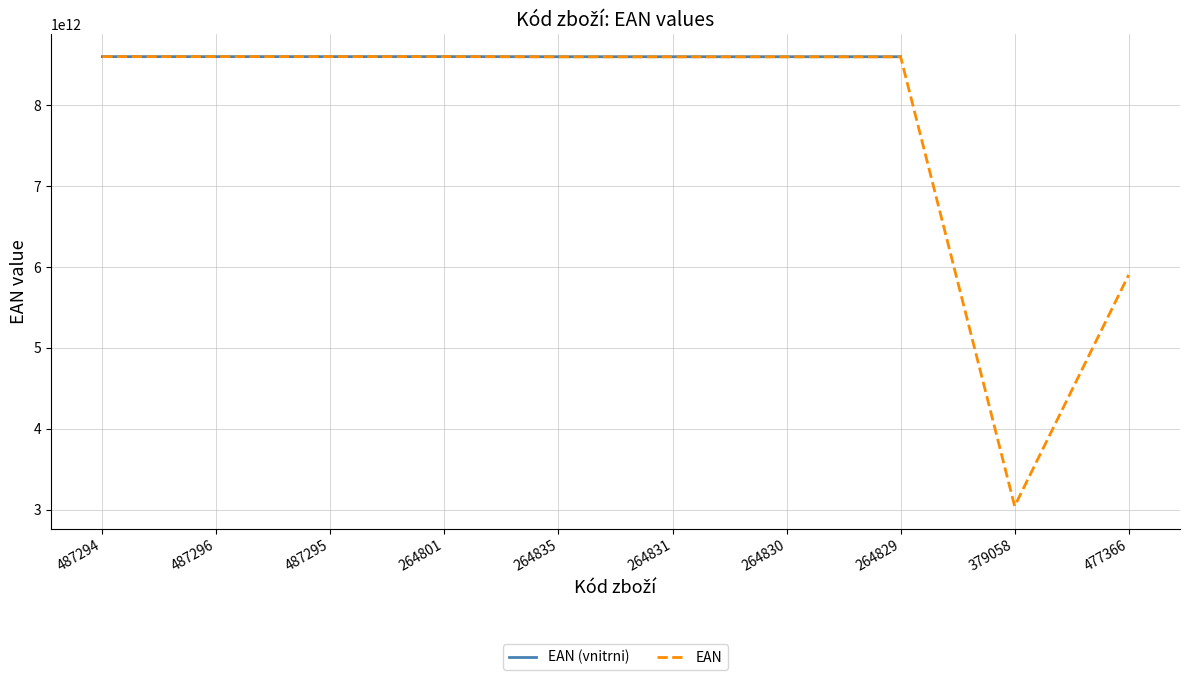

True or false: EAN (vnitrni) has more than 2 interior local peaks.

False